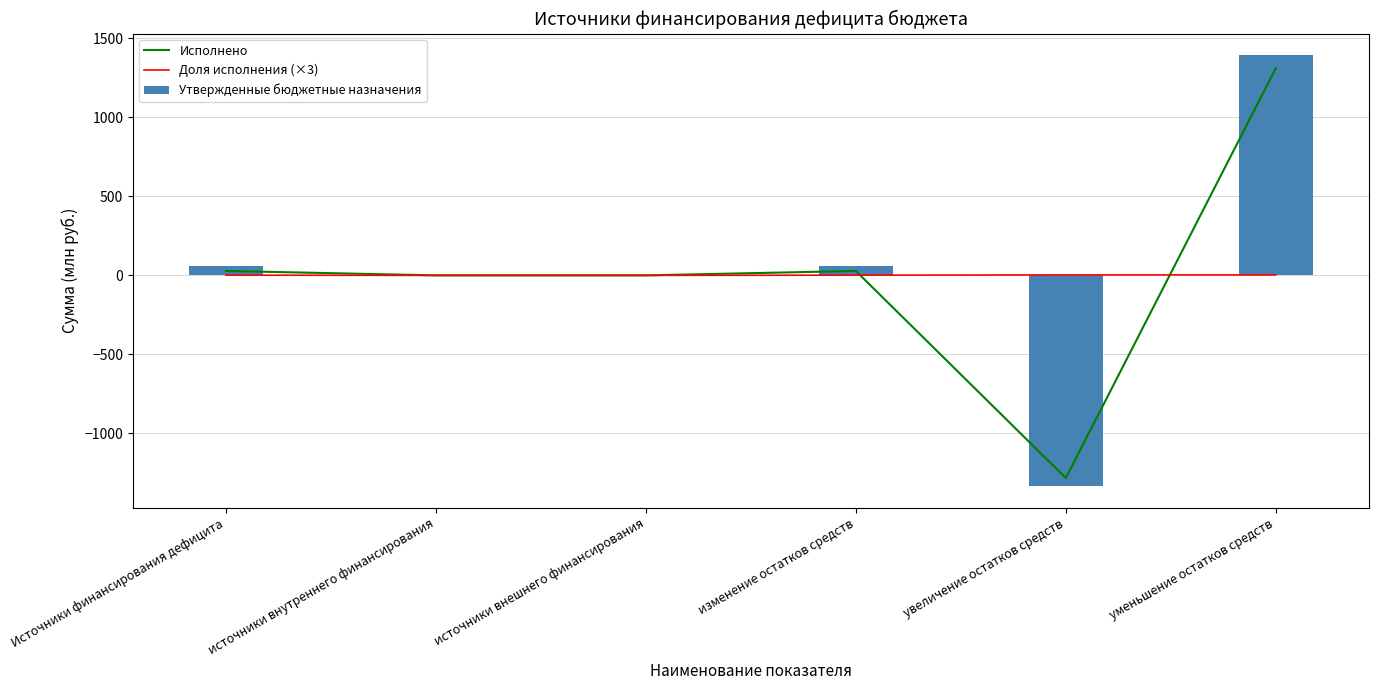

How many series are shown in this chart?

3